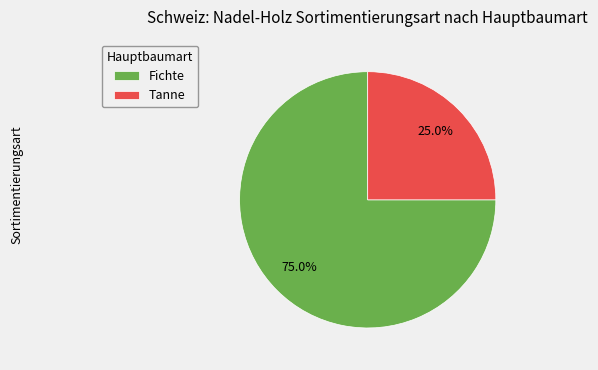

Count the number of slices in the pie.

2